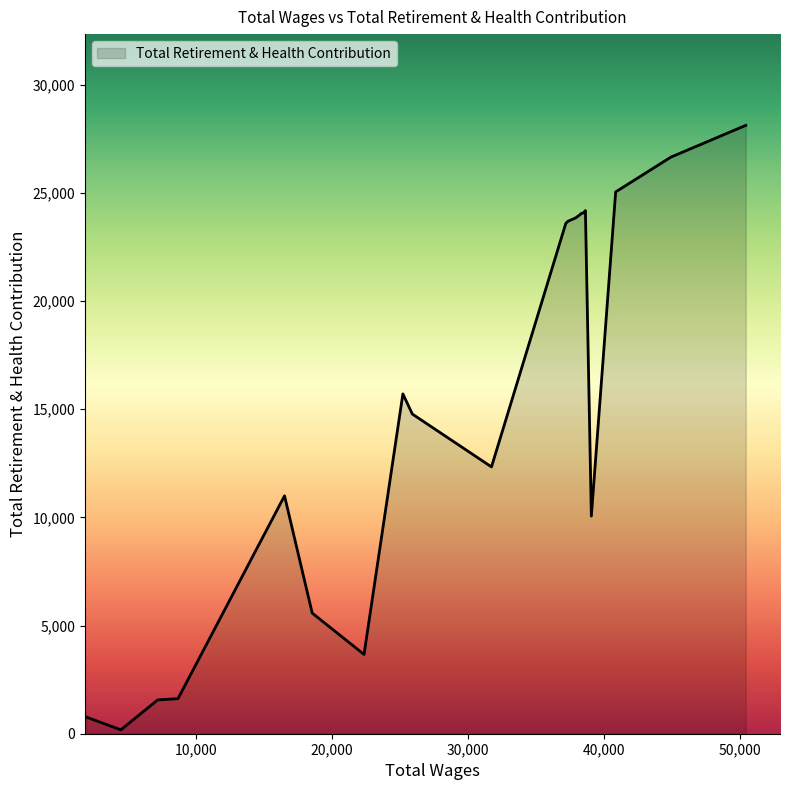

What is the greatest value displayed?

28121